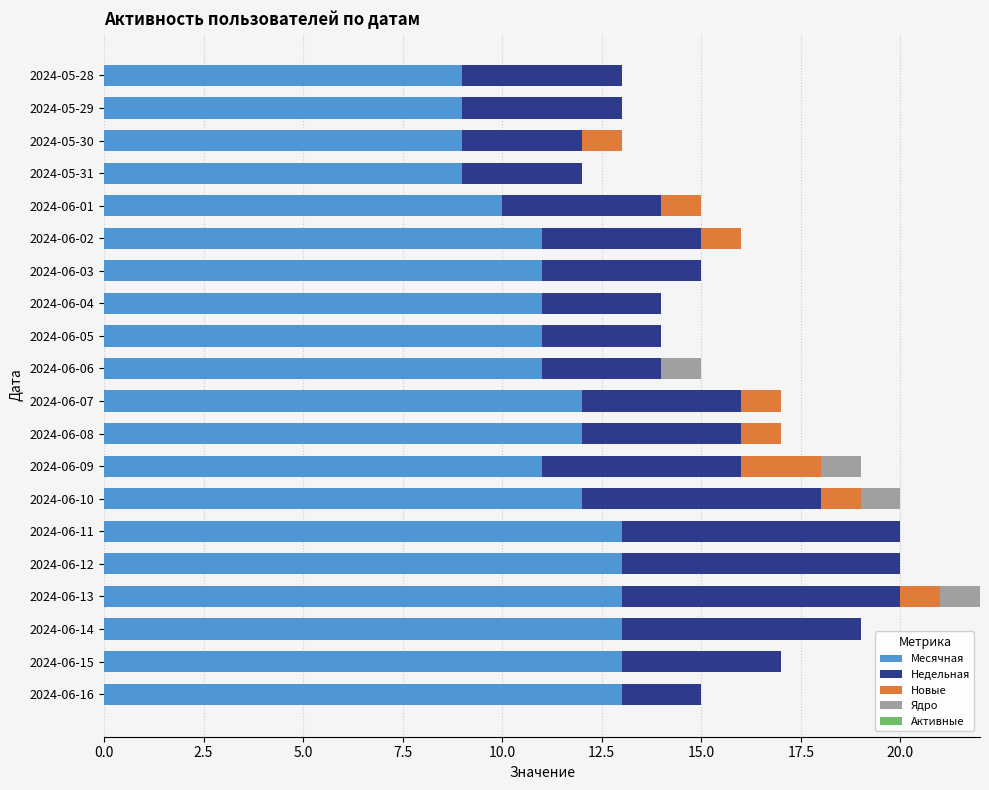

What is the sum of all Месячная values?

226